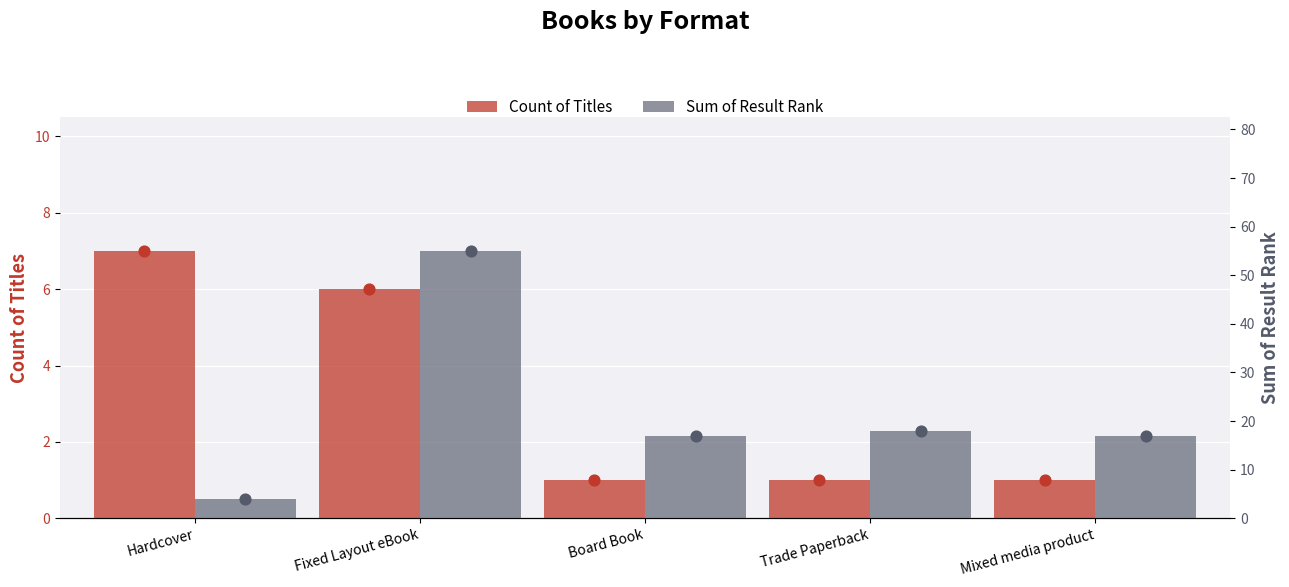

Is the value of Sum of Result Rank at Trade Paperback greater than the value of Count of Titles at Trade Paperback?

Yes